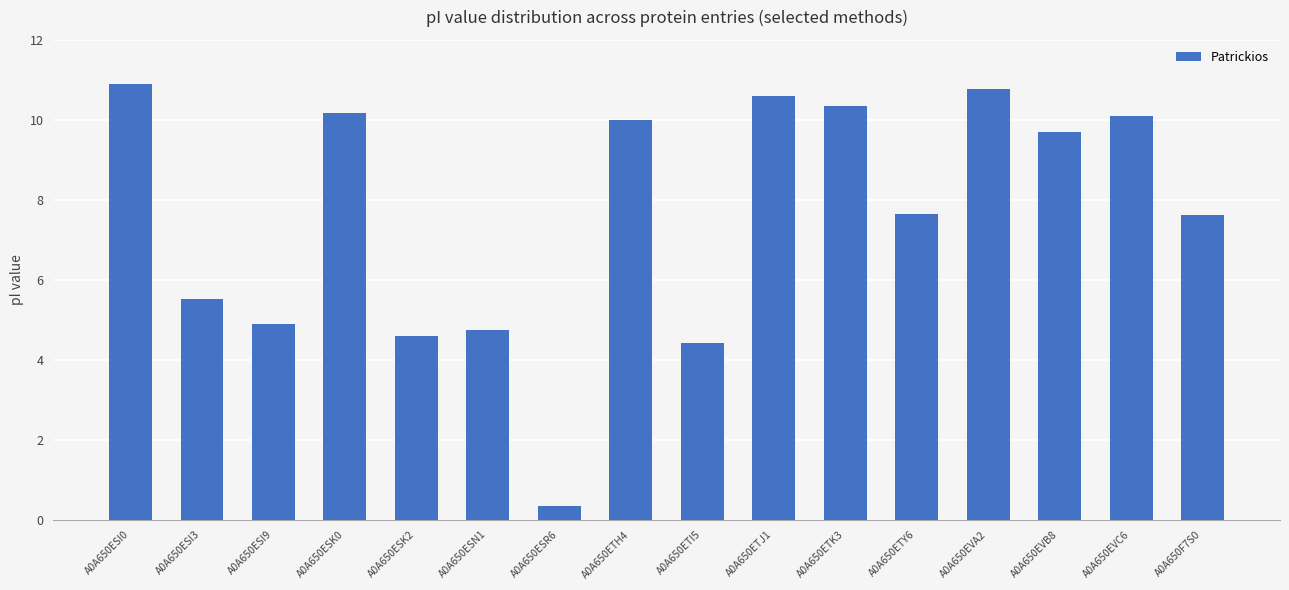

What is the change in value from A0A650ESI9 to A0A650ETH4?

+5.1